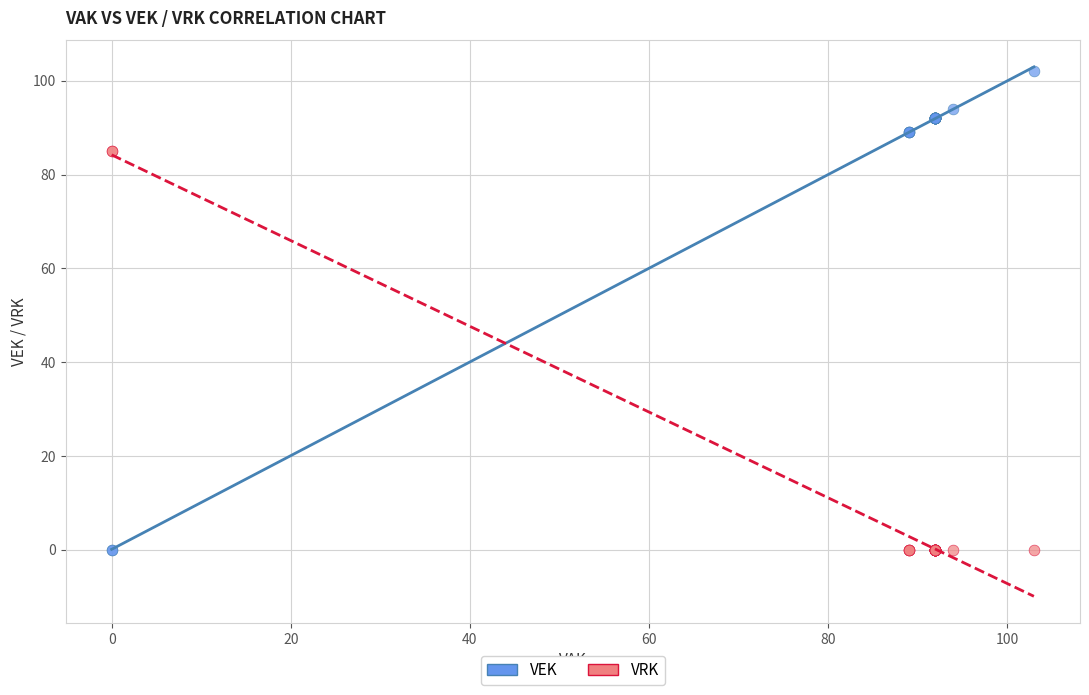

Which series reaches the maximum Y coordinate?

VEK